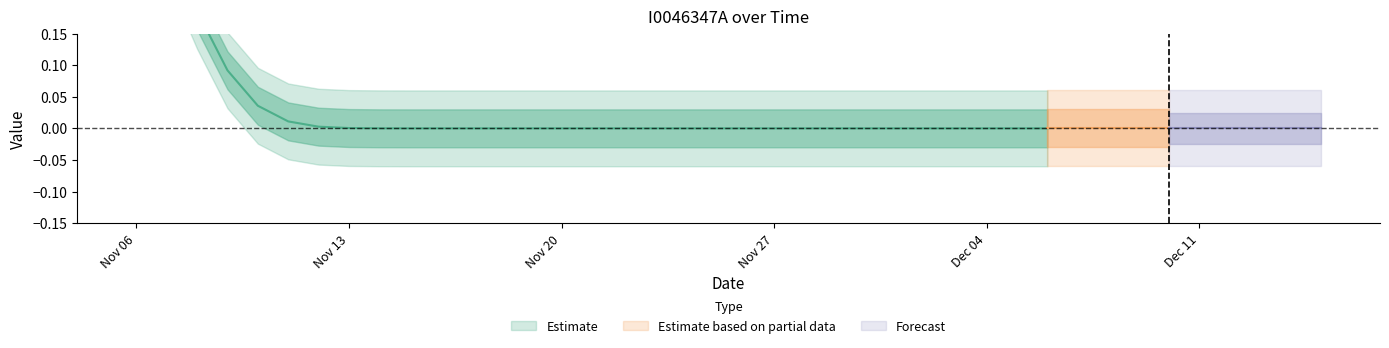

Rank the categories by value from highest to lowest.

0, 1, 2, 3, 4, 5, 6, 7, 8, 9, 10, 11, 12, 13, 14, 15, 16, 17, 18, 19, 20, 21, 22, 23, 24, 25, 26, 27, 28, 29, 30, 31, 32, 33, 34, 35, 36, 37, 38, 39